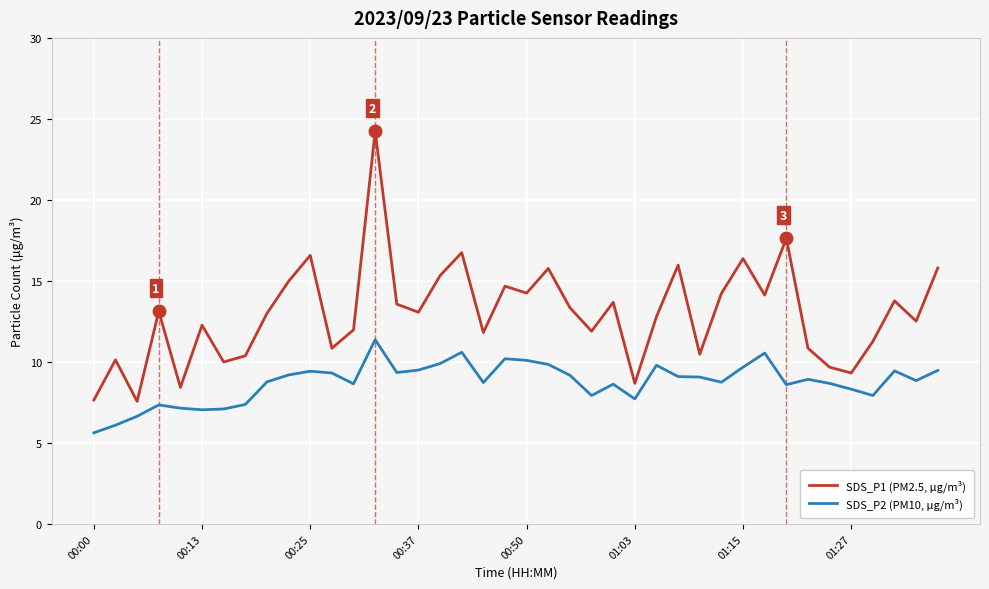

True or false: SDS_P2 (PM10, μg/m³) and SDS_P1 (PM2.5, μg/m³) intersect in this chart.

False